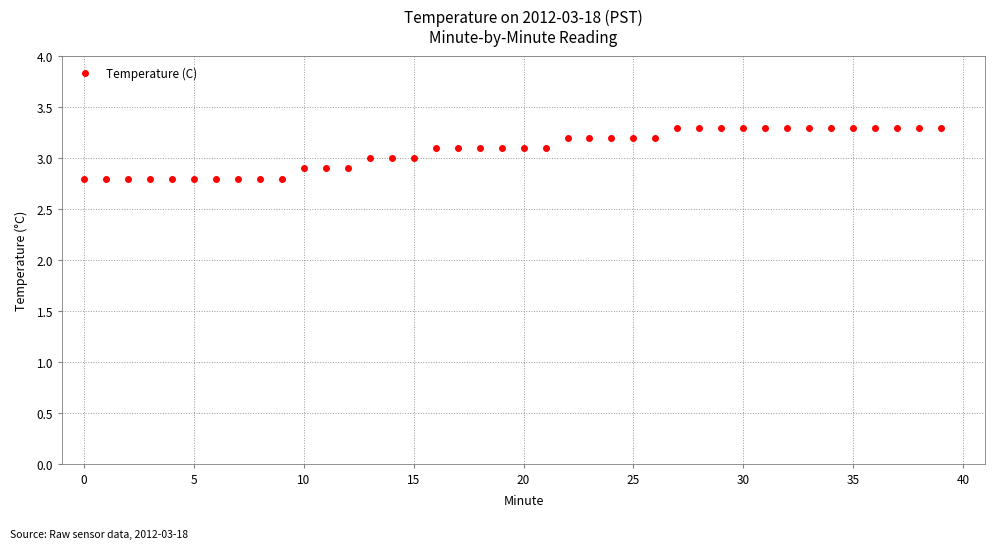

What is the sum of all values?

123.2